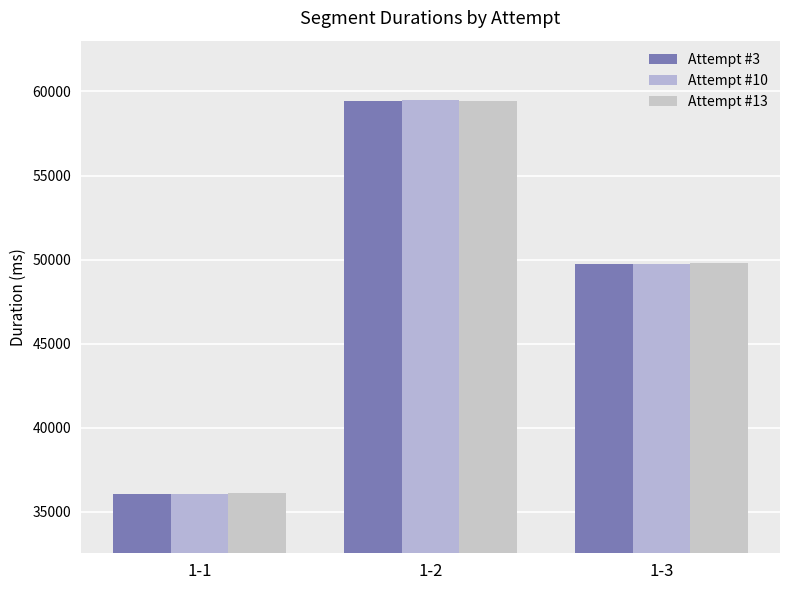

Between 1-2 and 1-3, which series saw the biggest shift?

Attempt #10